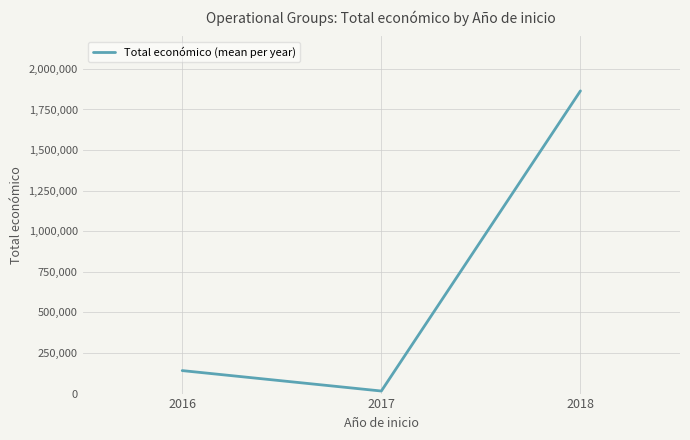

What is the difference between the maximum and minimum values?

1848749